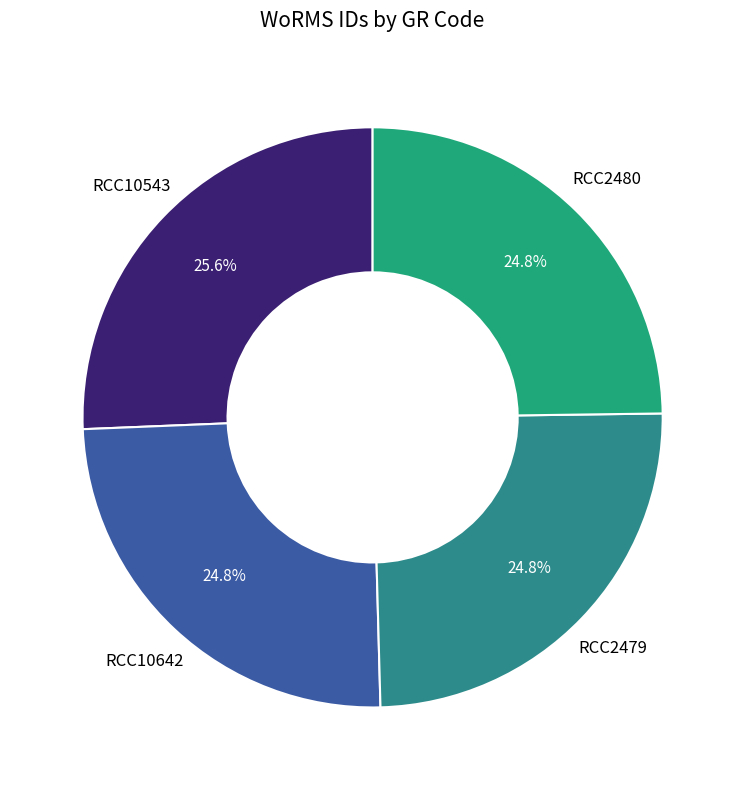

To the nearest percent, what is the average slice percentage?

25%